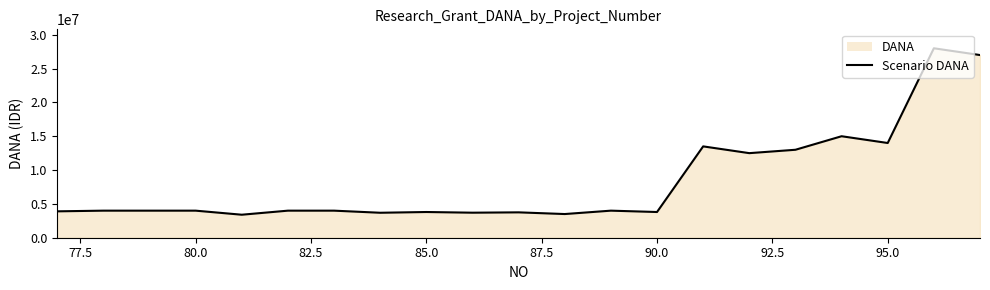

Is it true that the value at 80.0 is 6127539?

False